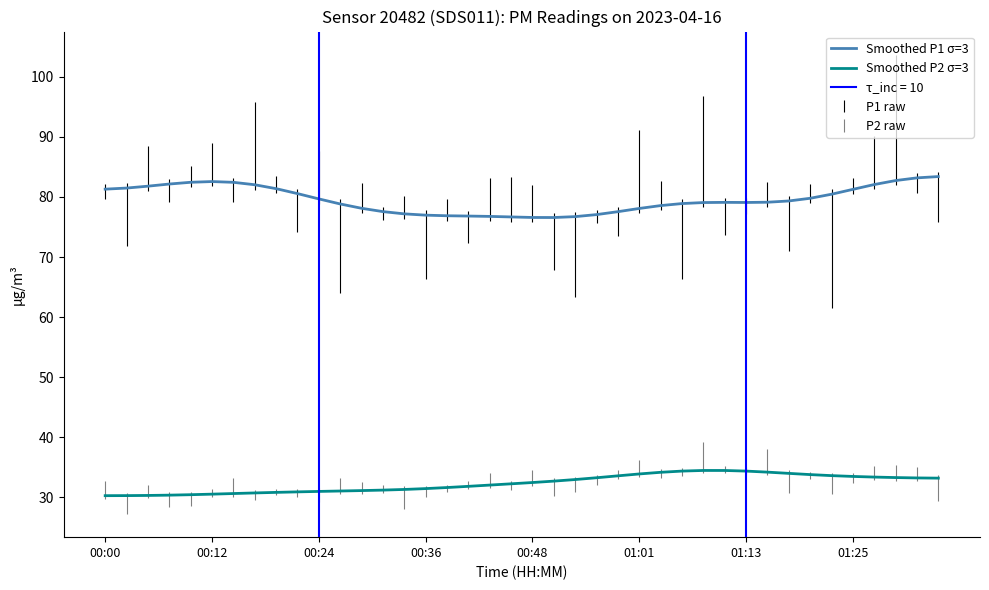

How many interior local valleys does the Smoothed P1 σ=3 series have?

2